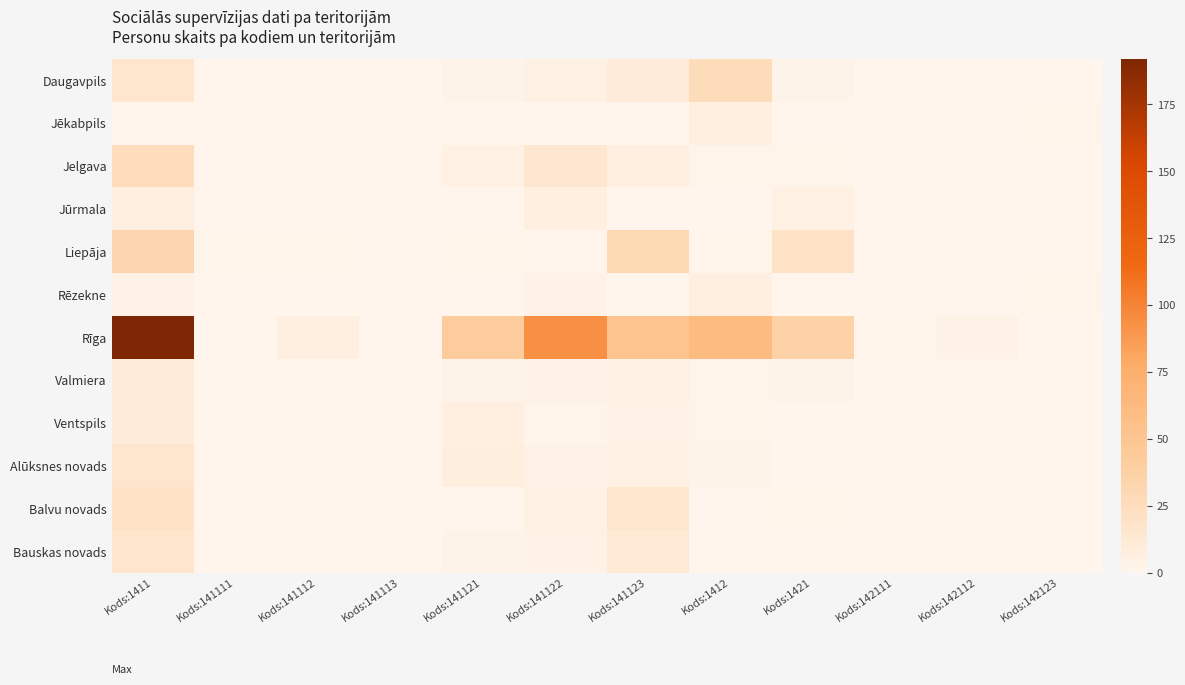

Which series has the largest total across all categories?

Rīga